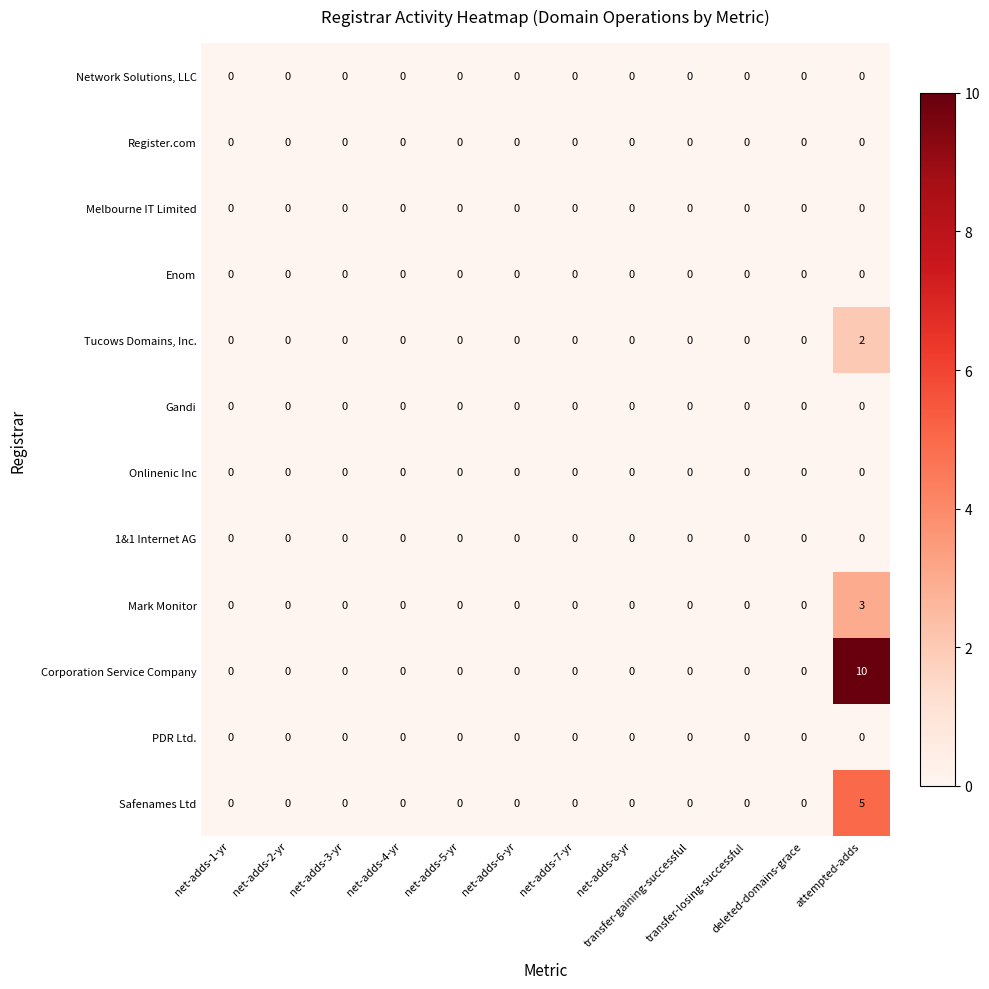

At which category is the sum across all series the highest?

attempted-adds